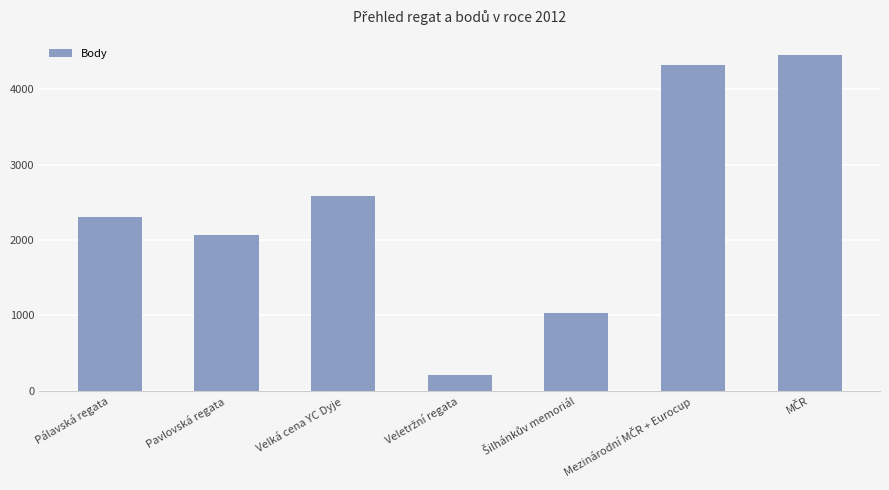

What is the minimum value shown in the chart?

202